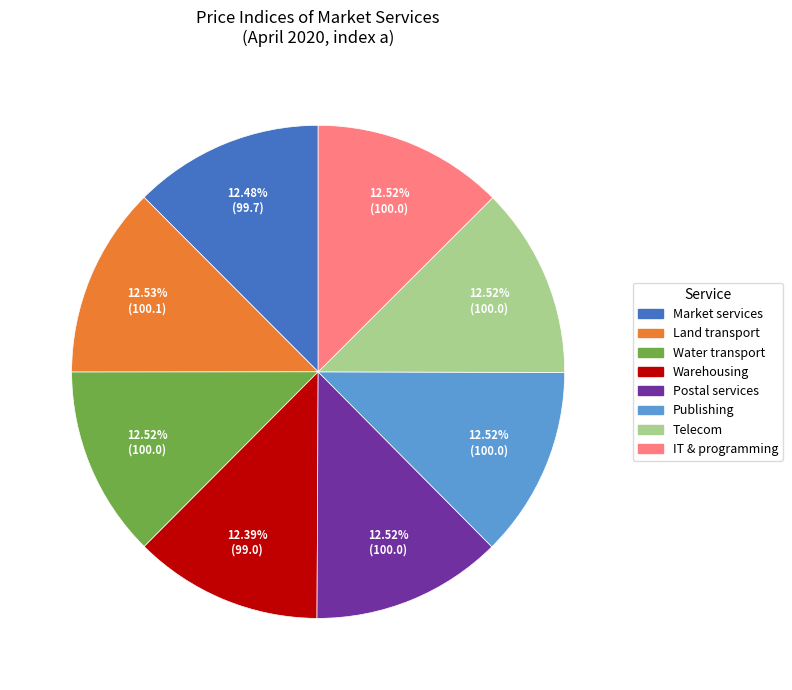

Approximately how many times larger is the value at Water transport compared to Telecom?

1.0